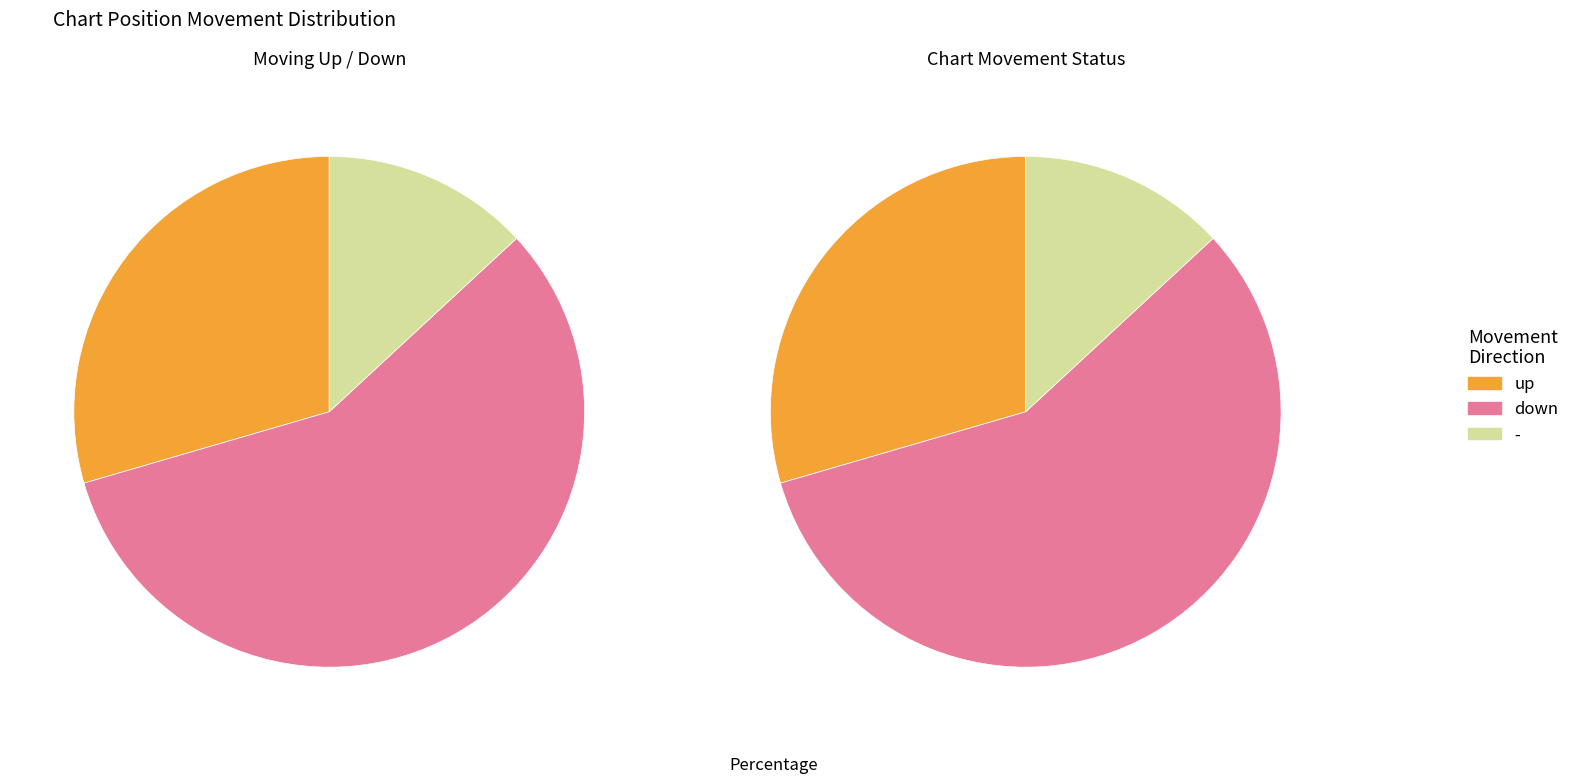

What percentage is the up slice, to the nearest percent?

30%